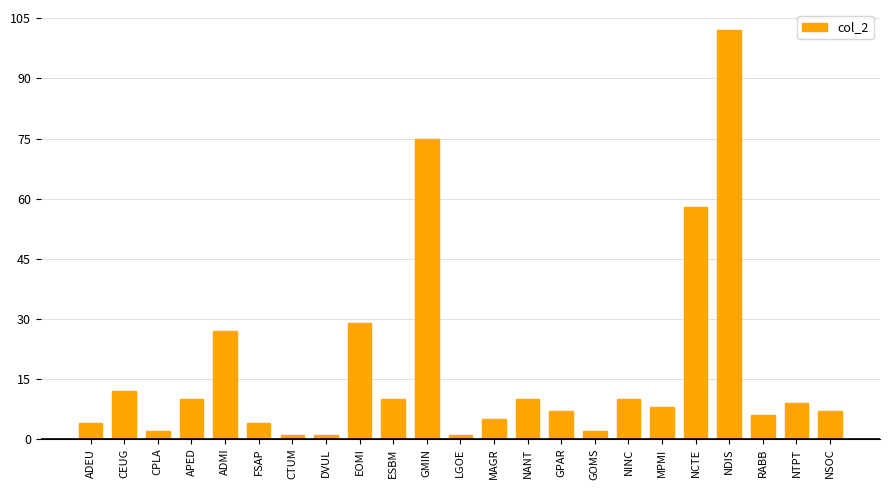

The chart shows a value of 27 at ADMI. True or false?

True